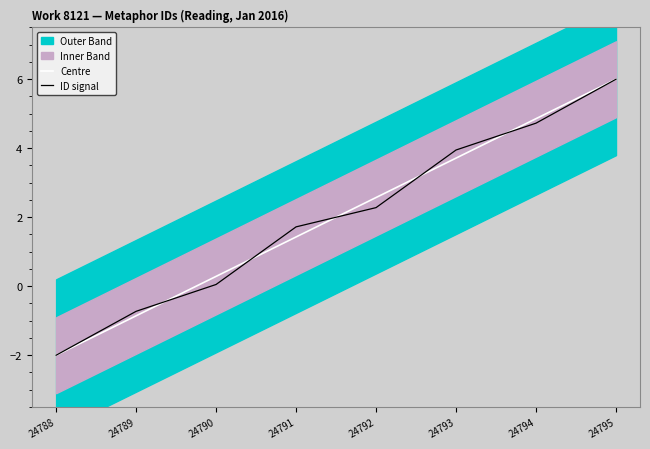

Where does the Centre series first go above 2?

24792